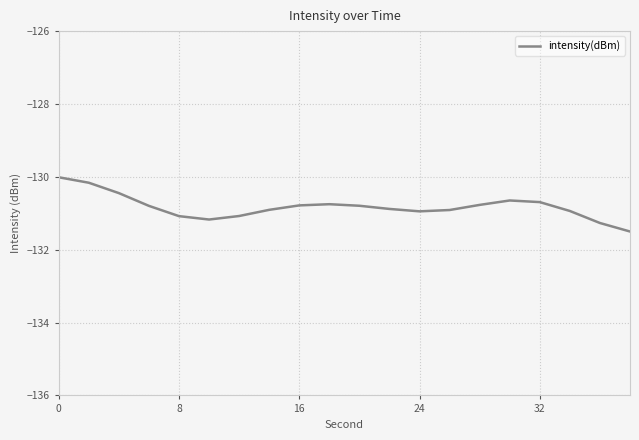

What is the smallest value displayed?

-131.5